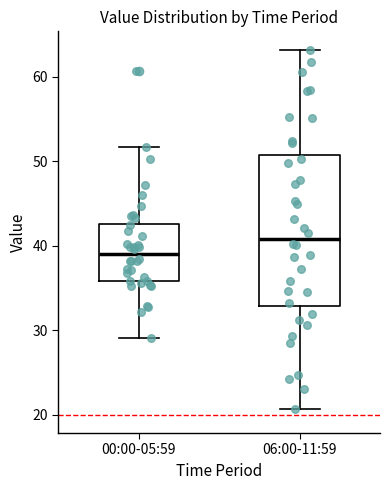

Comparing the boxes themselves (not the whiskers), which one is the tallest?

06:00-11:59